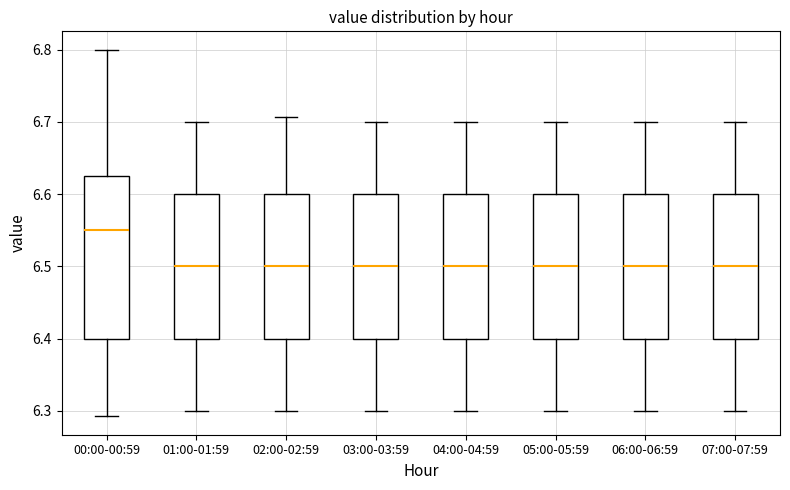

Where does the lower whisker of the box for 03:00-03:59 end on the y-axis? The values are not printed on the chart, so give them approximately, as read against the axis.

6.30